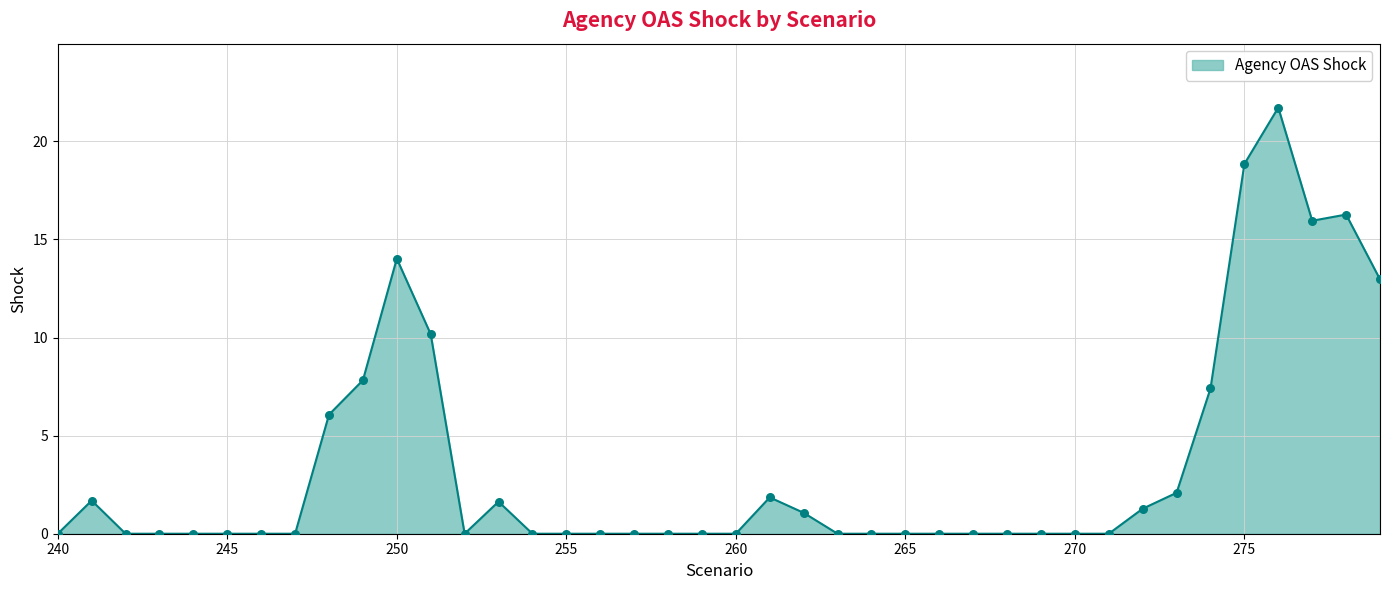

What is the maximum value shown in the chart?

21.7